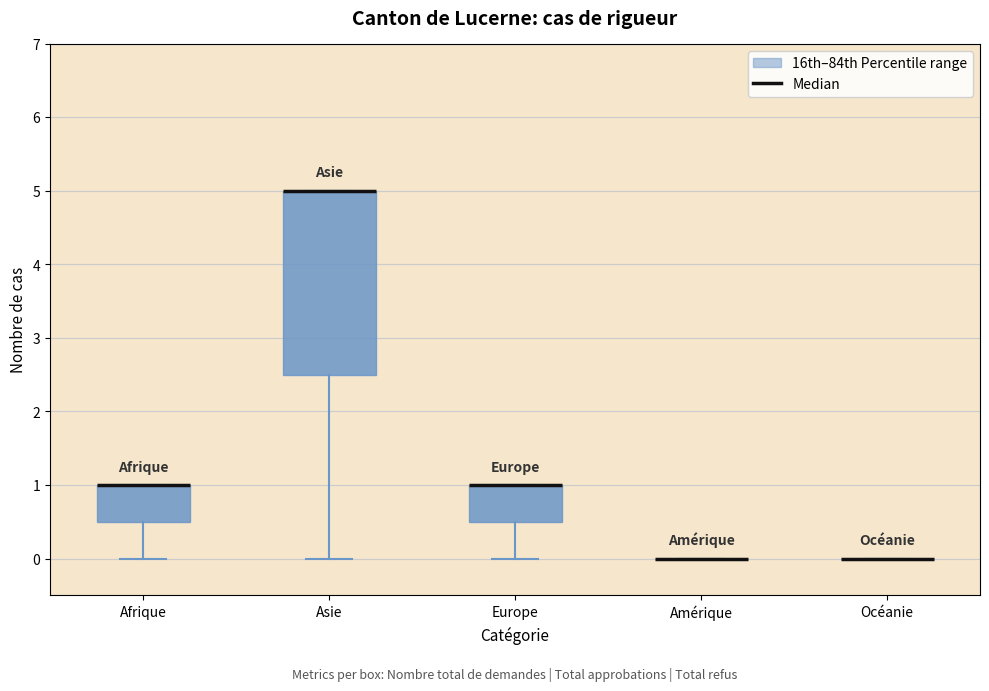

Where does the lower whisker of the box for Europe end on the y-axis? The values are not printed on the chart, so give them approximately, as read against the axis.

0.0